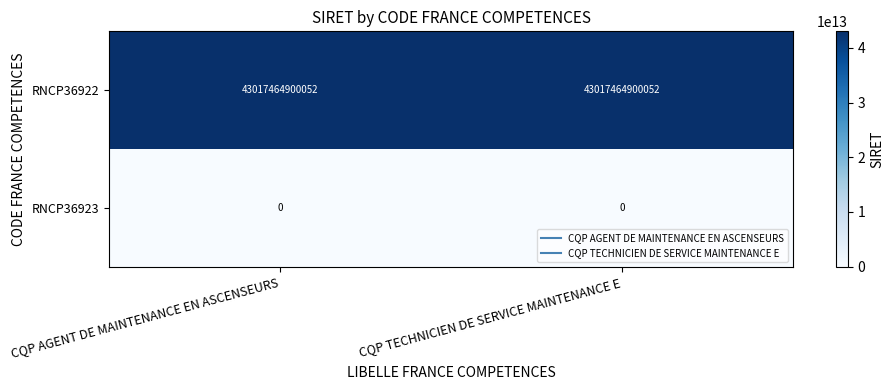

Which series has the largest total across all categories?

RNCP36922